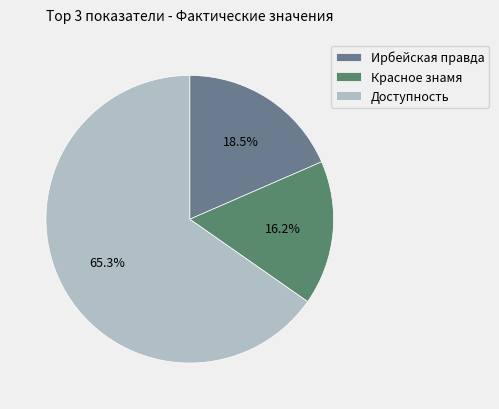

To the nearest percent, what portion does Доступность represent?

65%